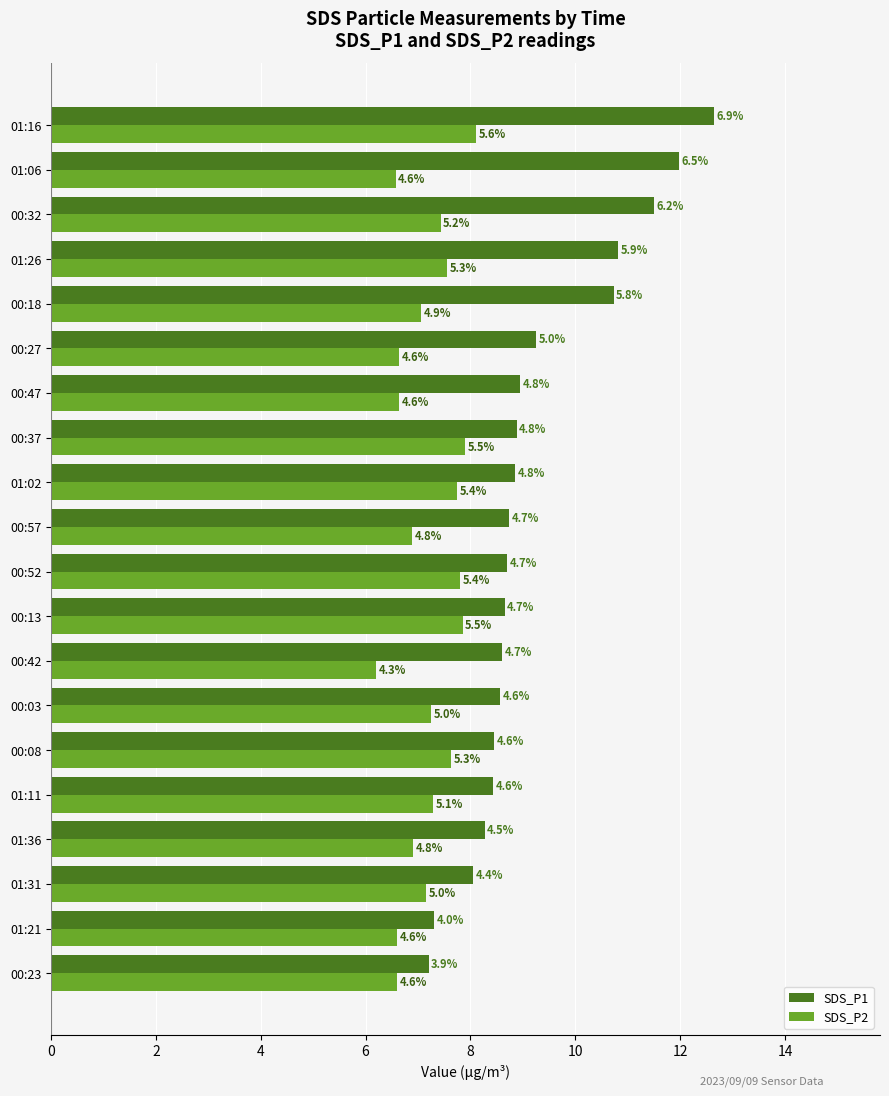

What are all the series names shown in the legend?

SDS_P1, SDS_P2